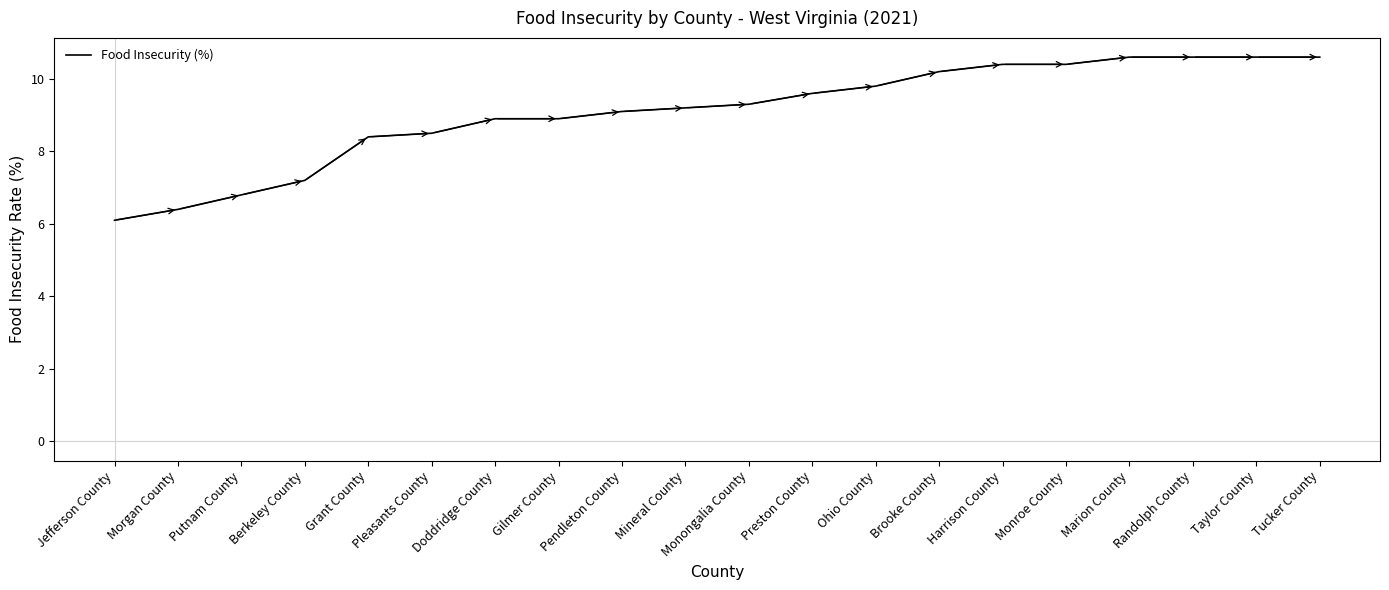

Read the value at Putnam County.

6.8